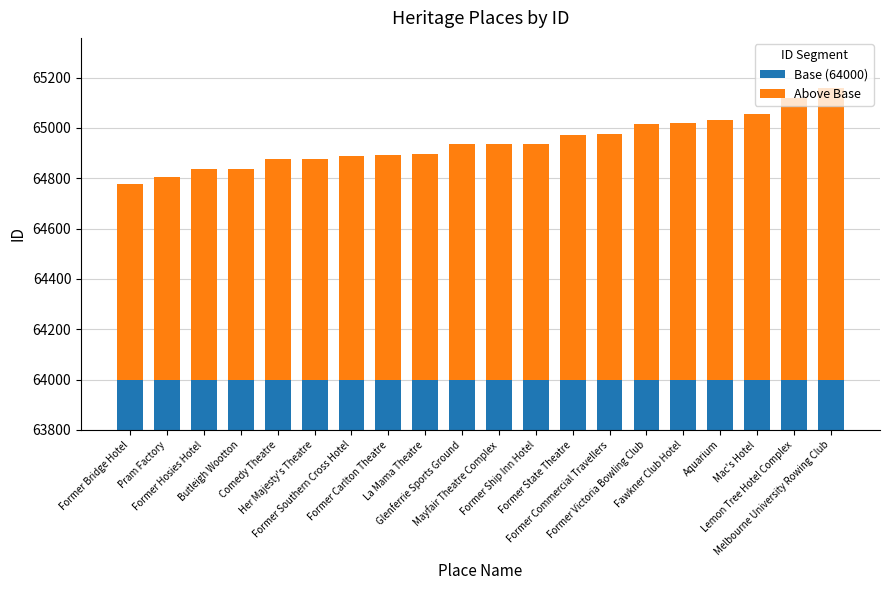

What is the sum of the Above Base values at Mac's Hotel and Former Commercial Travellers?

2033